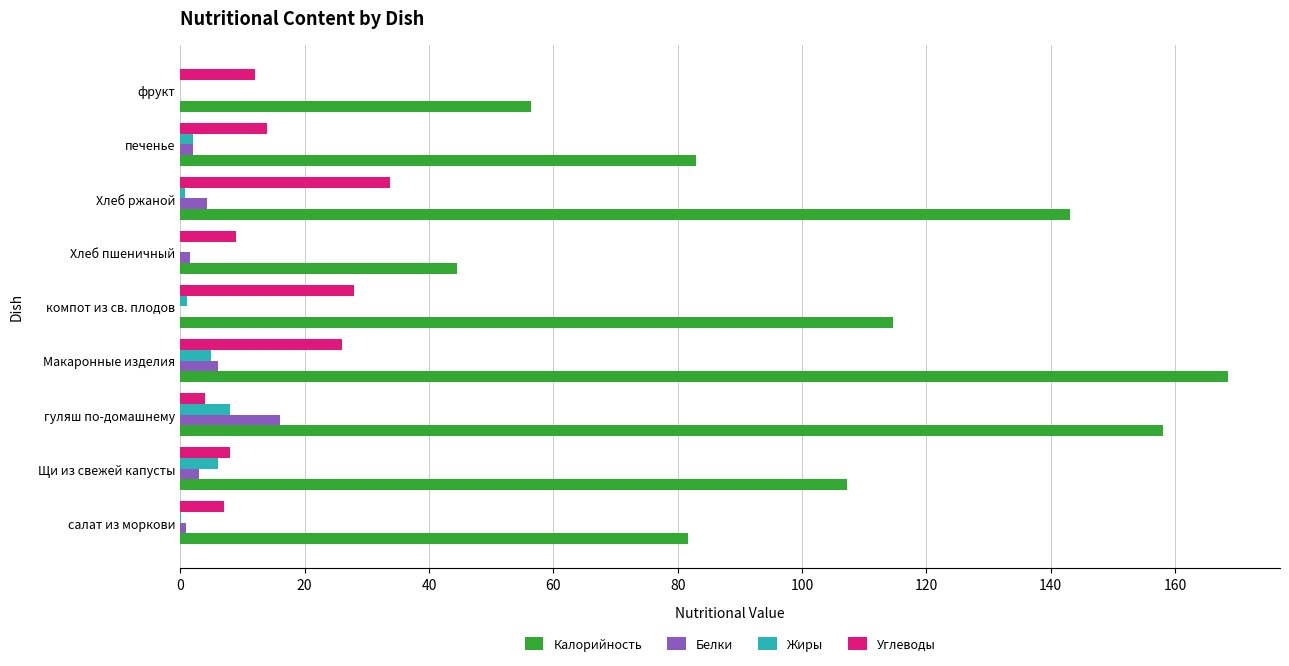

What is the highest value of the Белки series?

16.0